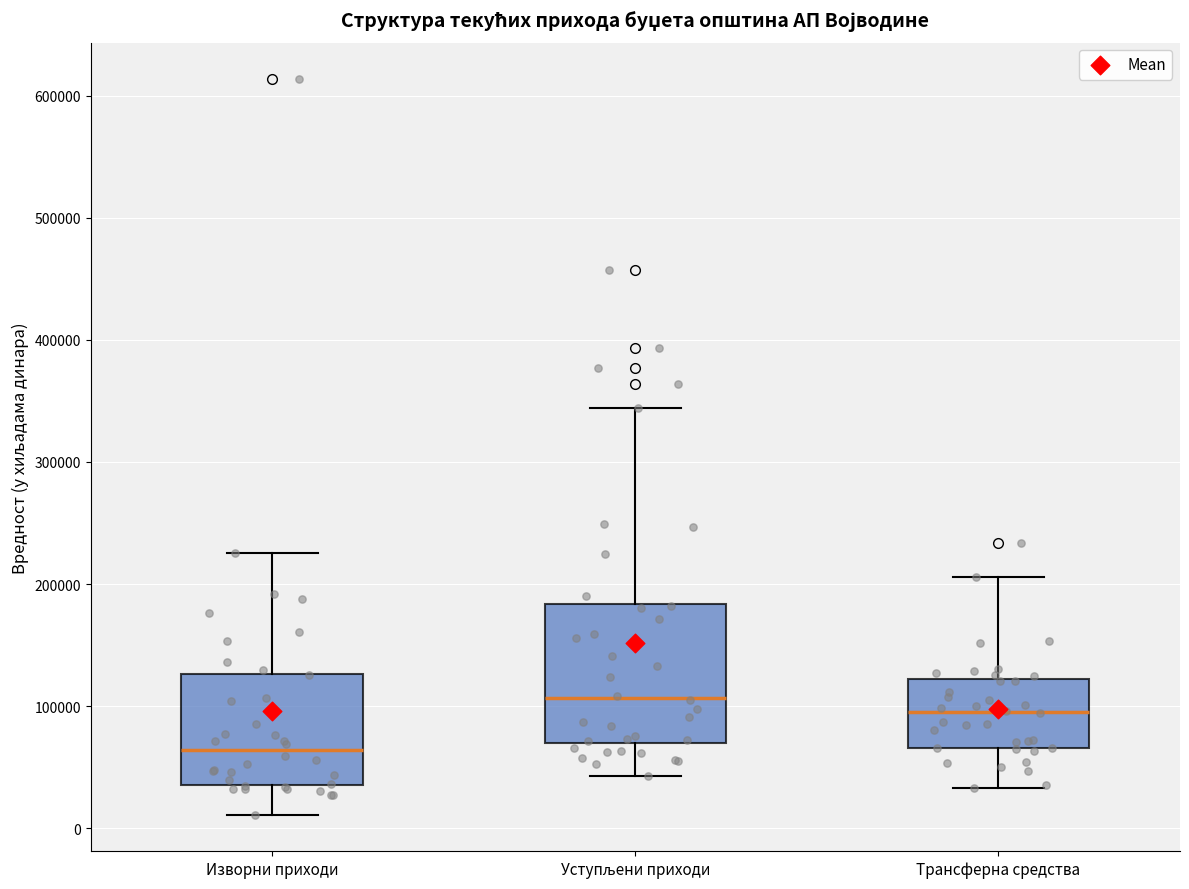

Where does the median line of the box for Уступљени приходи sit on the y-axis? The values are not printed on the chart, so give them approximately, as read against the axis.

110000